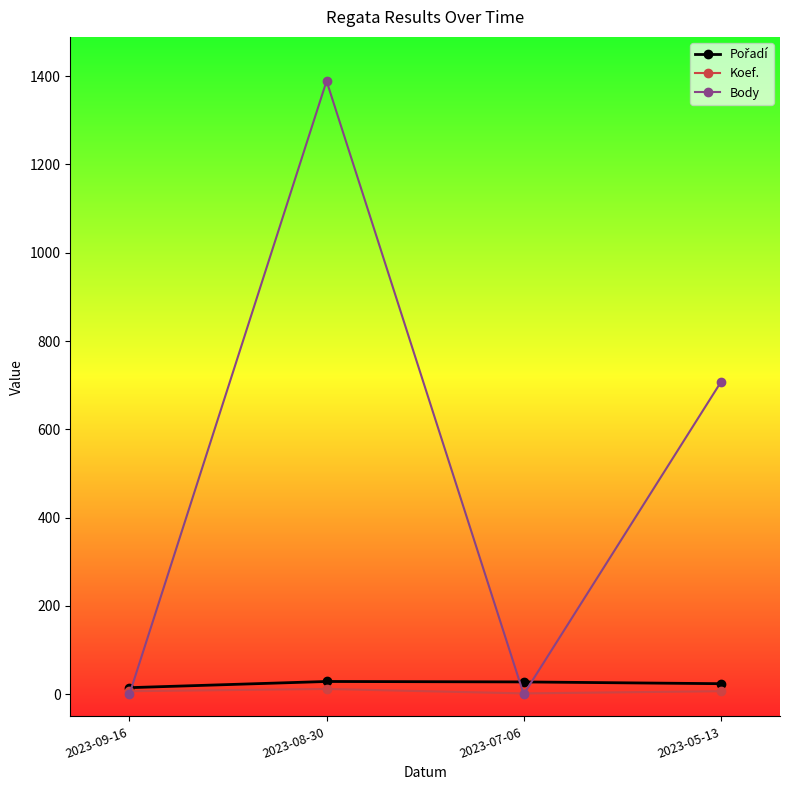

The value of Body at 2023-08-30 is 1389. True or false?

True